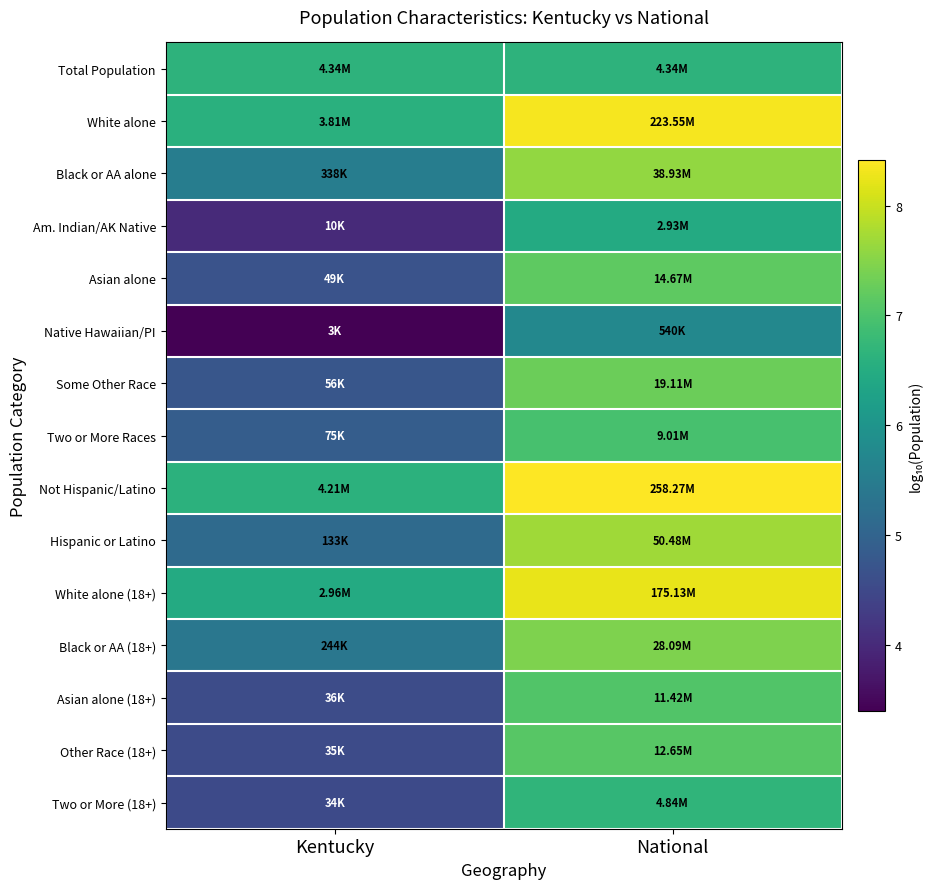

Which series has the largest total across all categories?

Not Hispanic/Latino